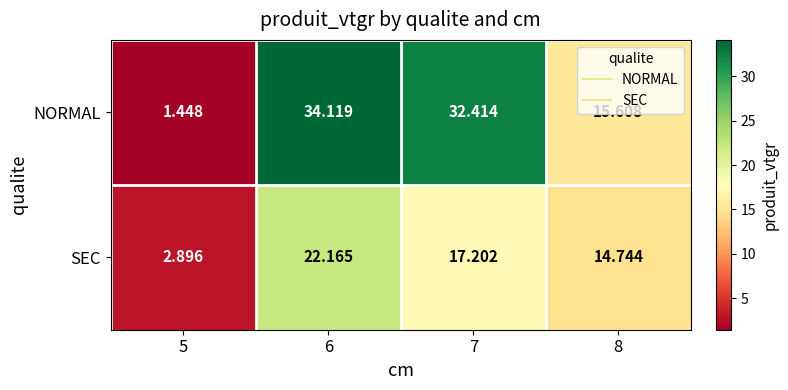

Rank the series by their average value, from highest to lowest.

NORMAL, SEC